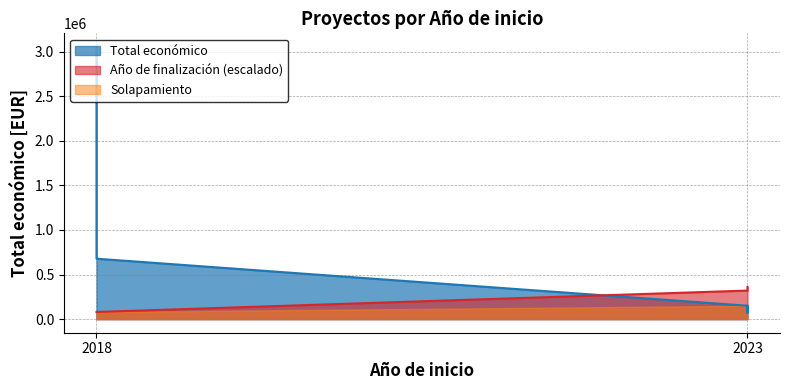

Reading left to right, what are all the values shown in this chart?

Total económico: 3051573	677425	150000	70000	150000
Año de finalización: 80000	80000	320000	320000	360000